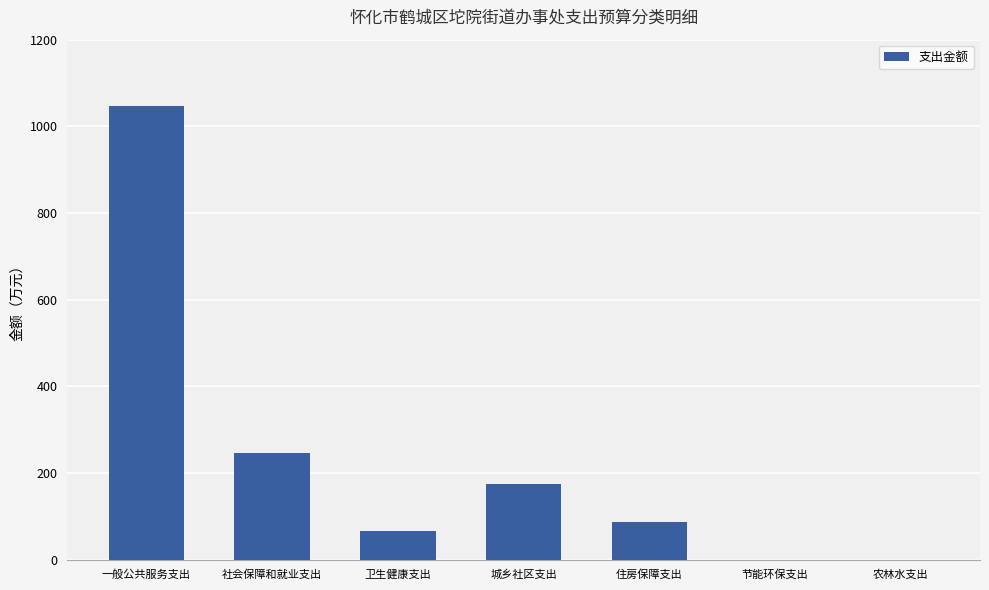

Which category has the highest value across all series?

一般公共服务支出